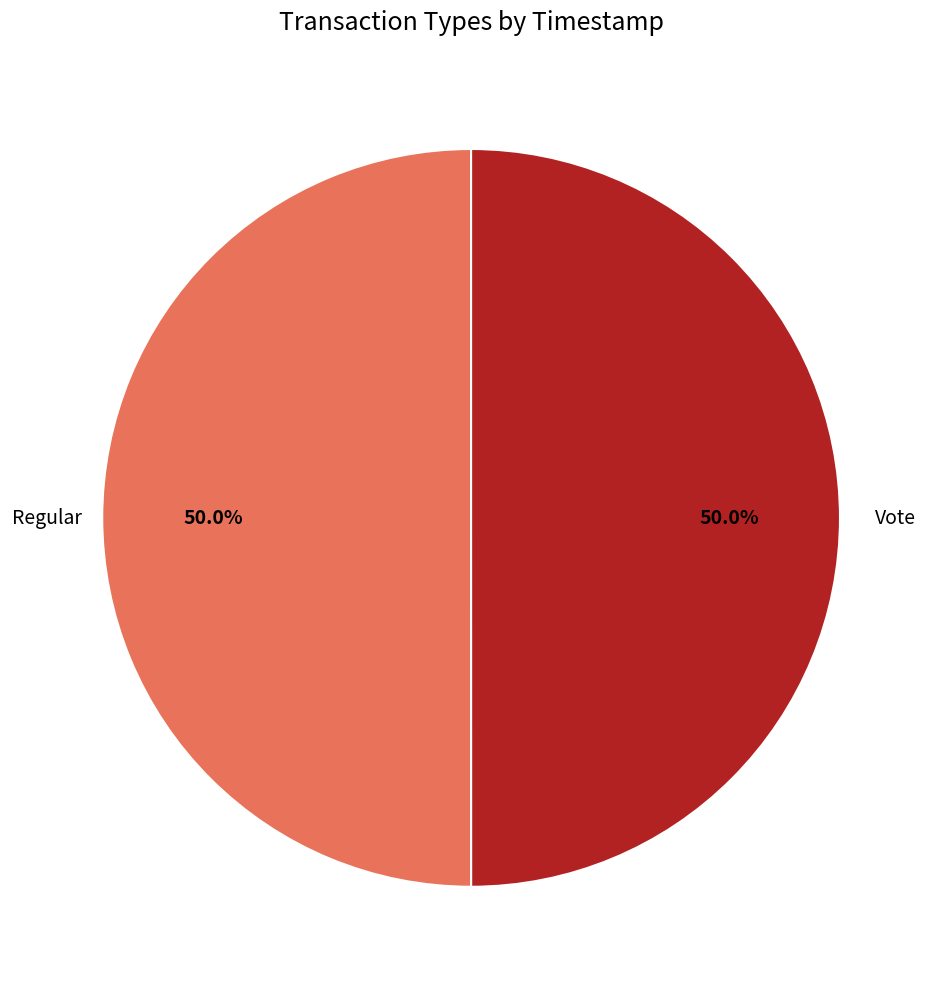

How much of the chart is everything except Regular?

50.0%